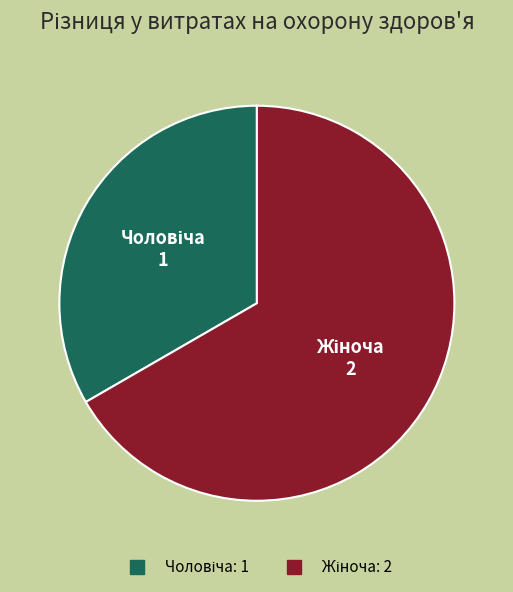

Rank the categories by value from lowest to highest.

Чоловіча, Жіноча